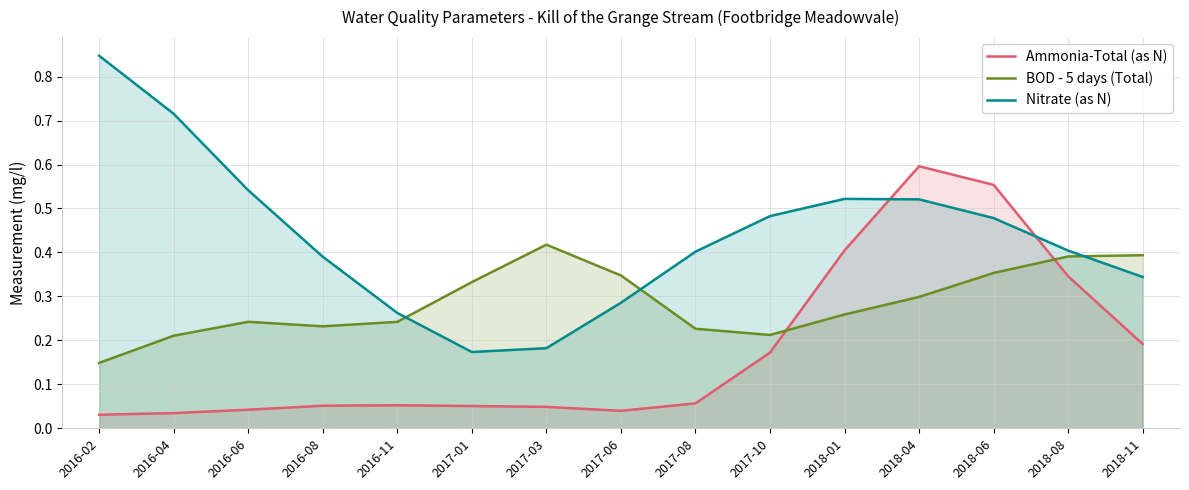

True or false: Nitrate (as N) and Ammonia-Total (as N) intersect in this chart.

True